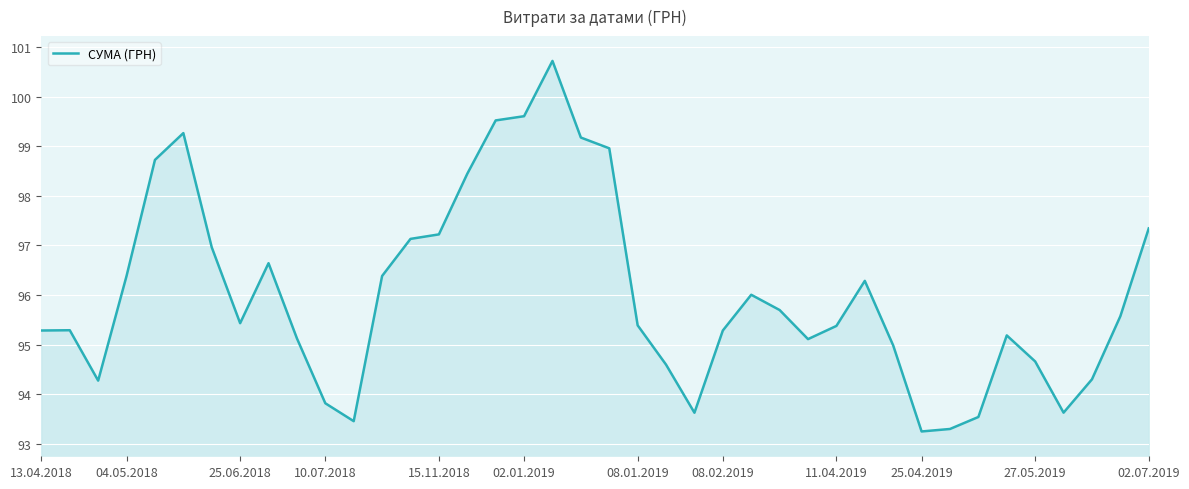

What is the difference between the maximum and minimum values?

7.5